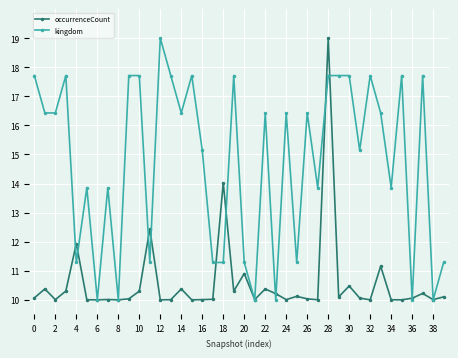

What is the value of the kingdom point at the 38th from the left?

17.7